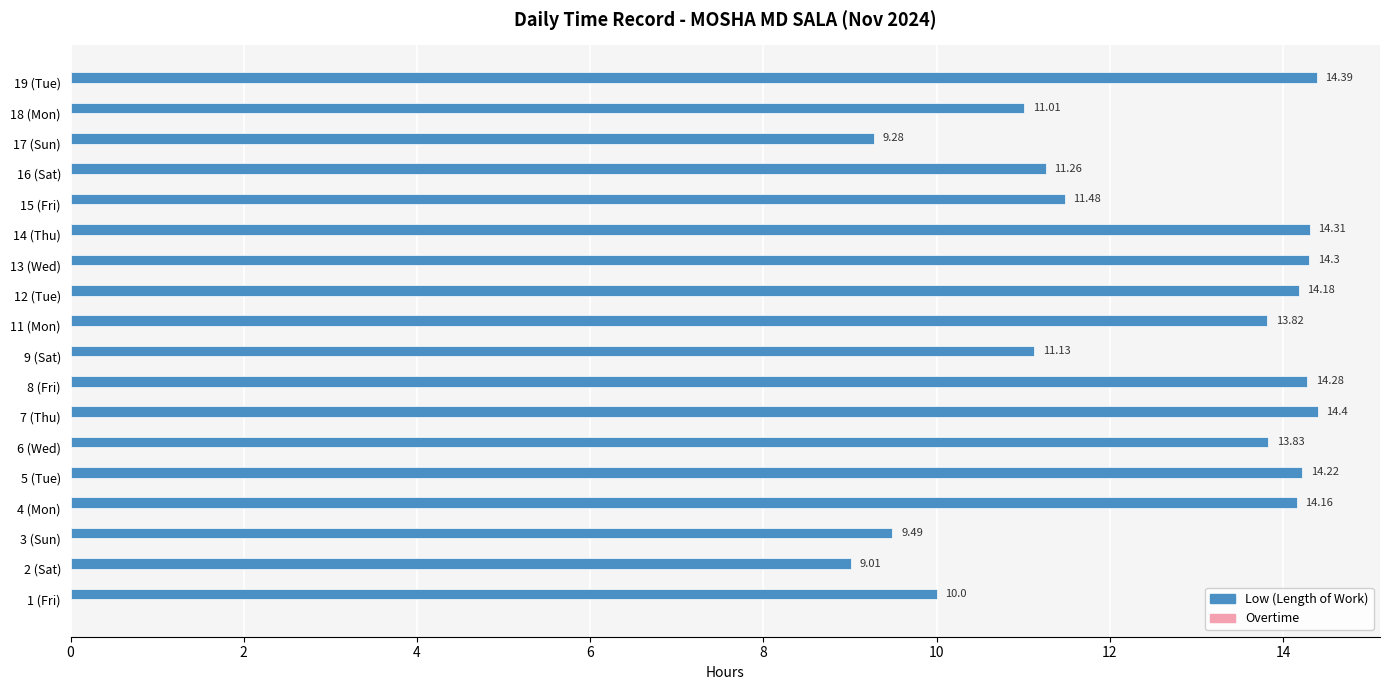

What is the difference between the maximum and second lowest values?

5.1